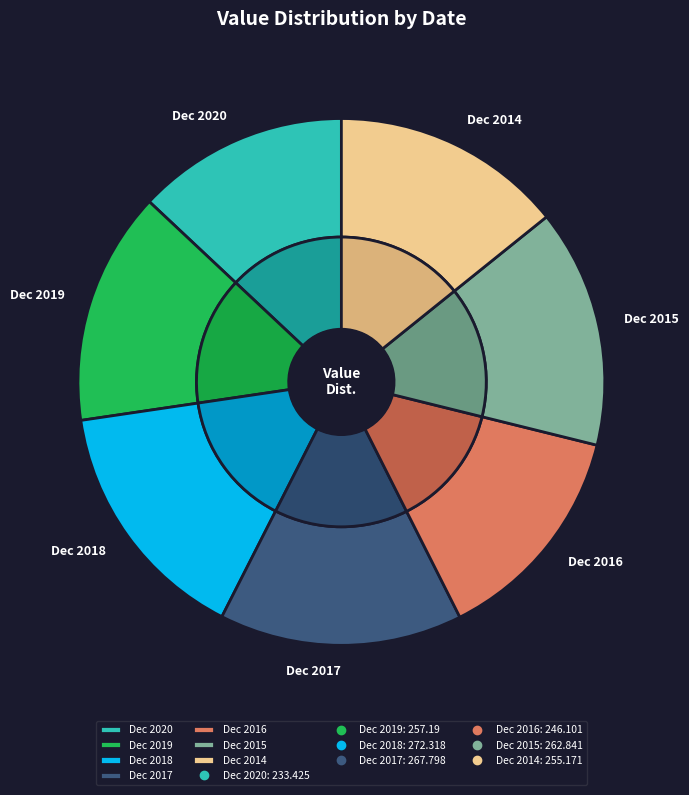

To the nearest percent, what is the average slice percentage?

14%